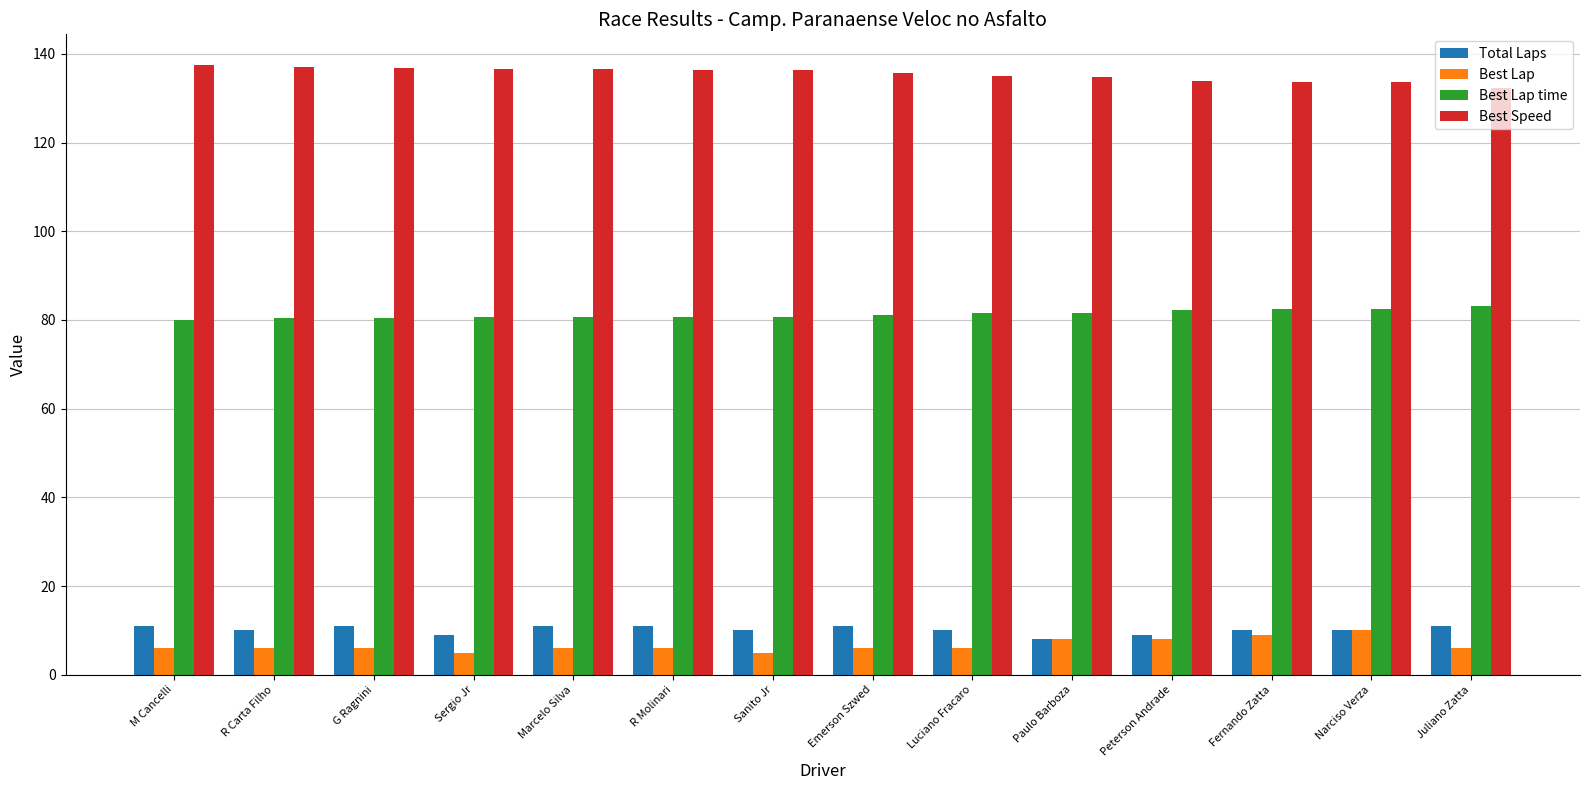

What is the smallest value displayed?

5.0